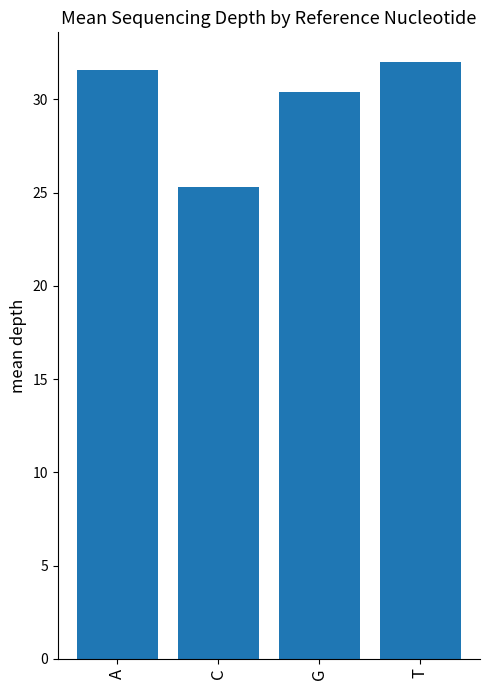

What is the greatest value displayed?

32.0